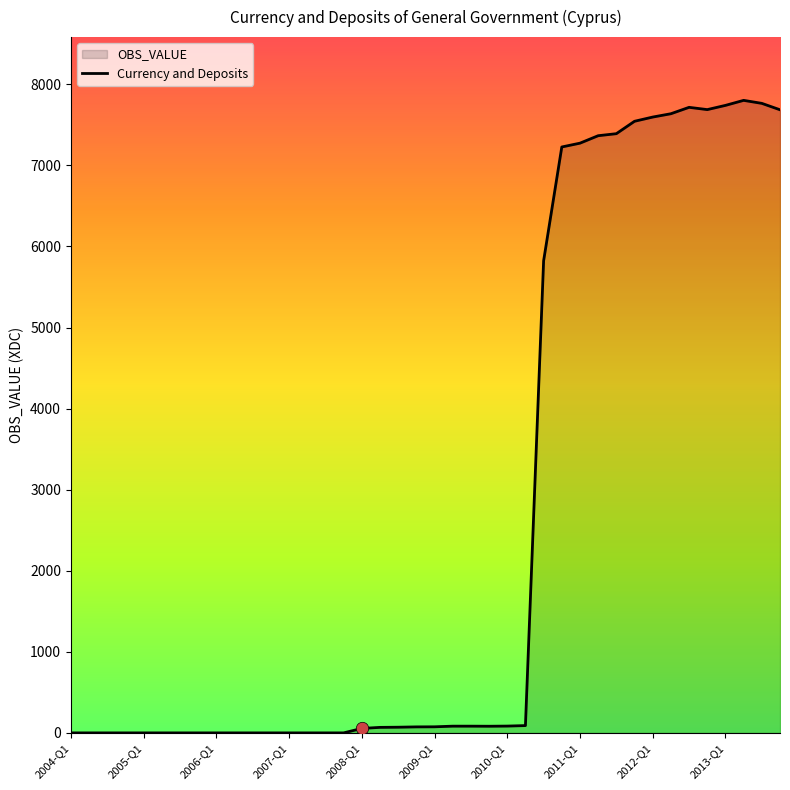

What is the change in value from 10 to 34?

+7716